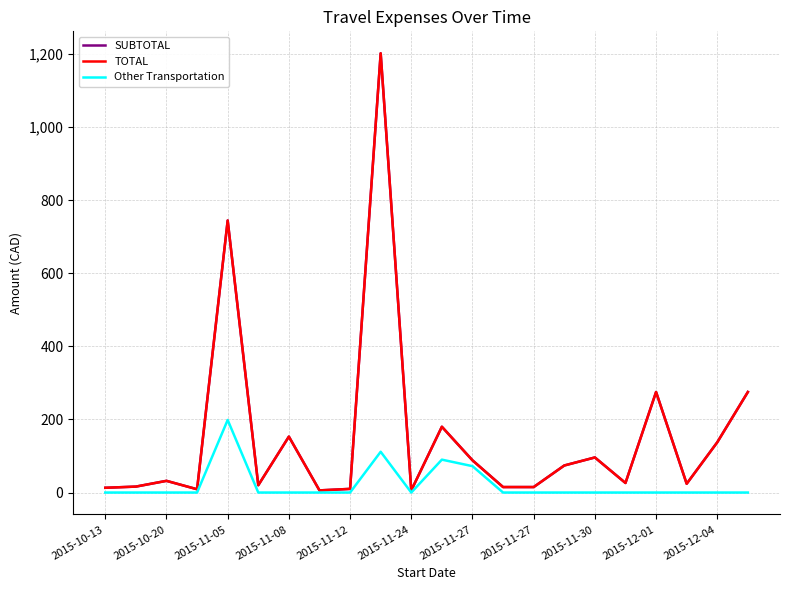

What is the greatest value displayed?

1201.8